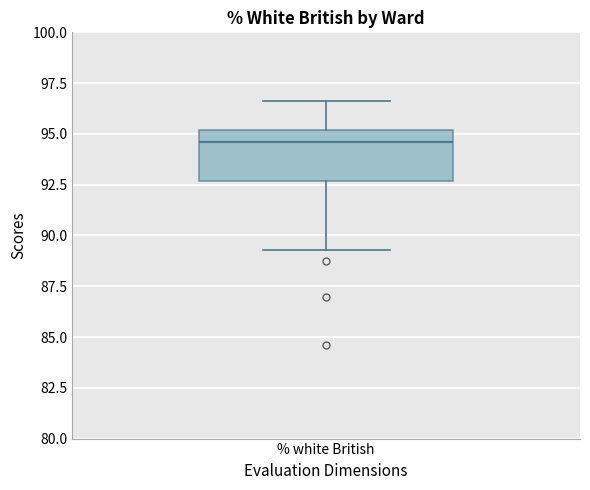

Transcribe this box plot: give where the median line is, the range the box spans, and where the two whiskers end, as read against the y-axis. The values are not printed on the chart, so give them approximately, as read against the axis.

median 94.5, box 92.5 to 95.0, whiskers 89.5 to 96.5